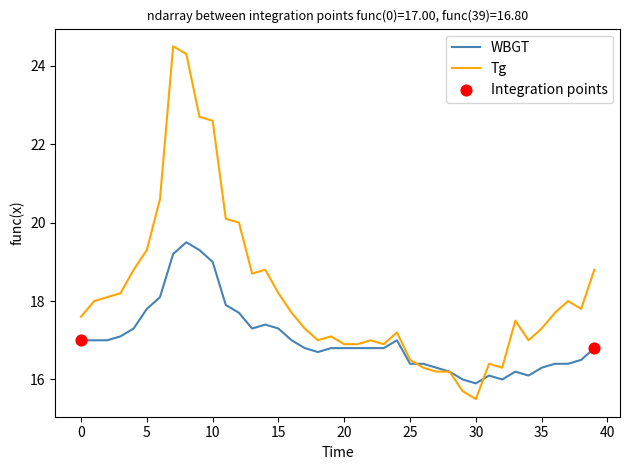

Which series has the largest total across all categories?

Tg